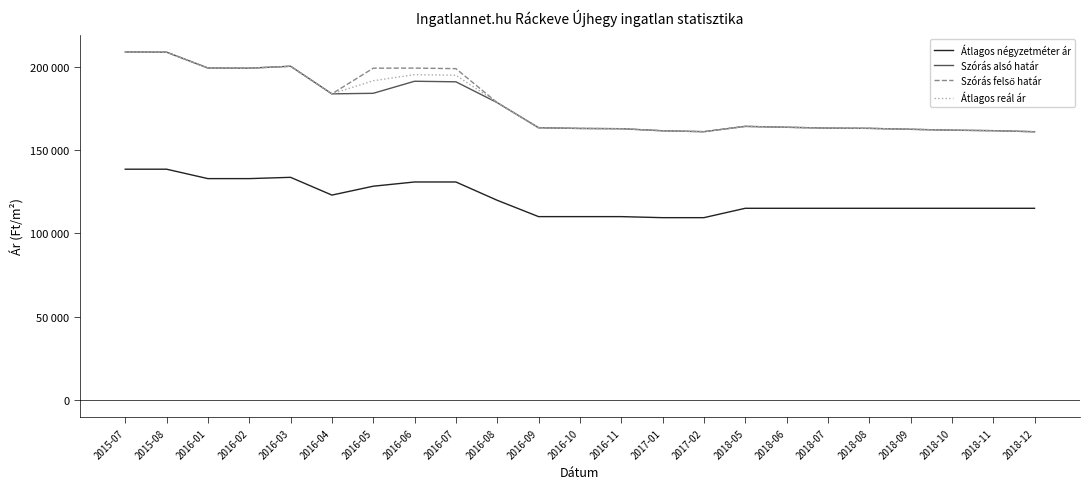

At which label is Szórás felső határ closest to 184895?

2016-04